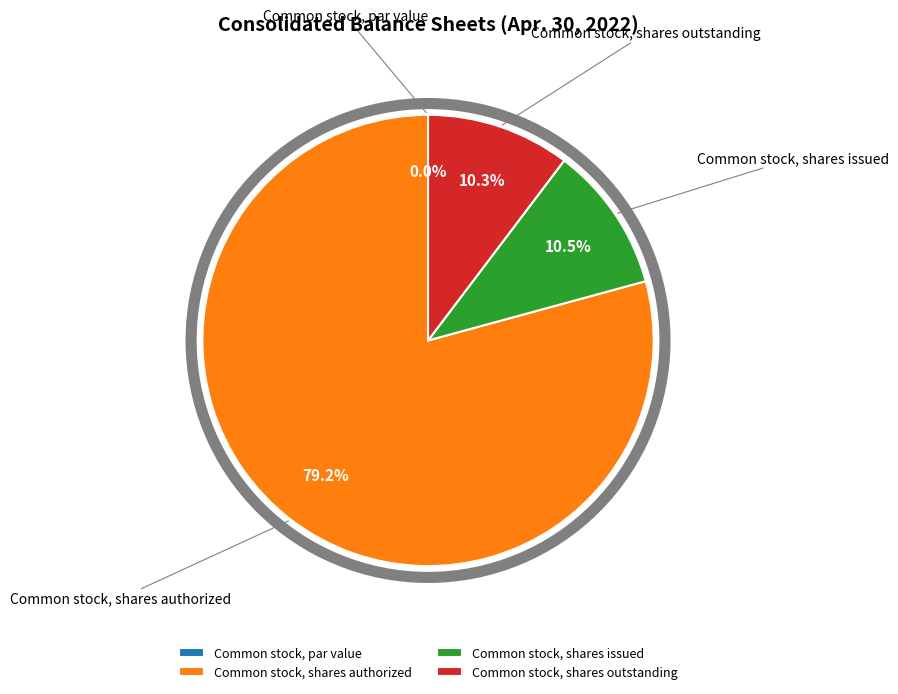

What portion of the pie excludes Common stock, shares issued?

89.5%